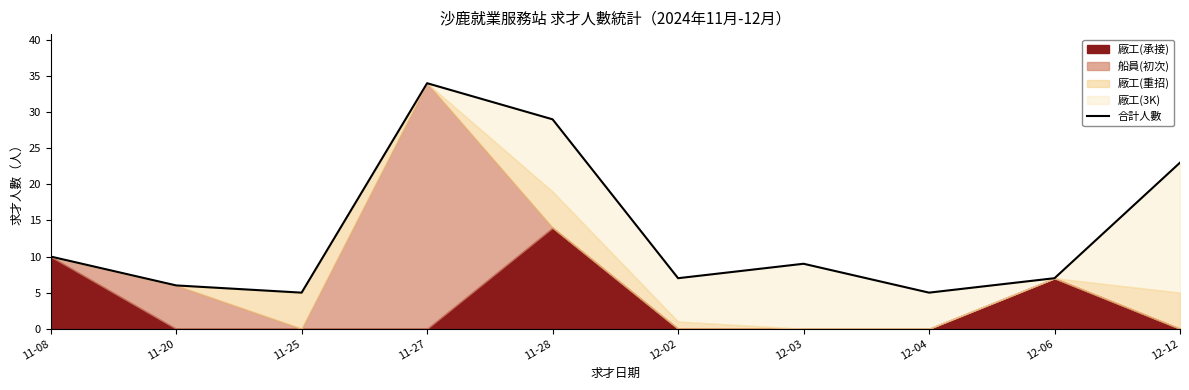

The value at 12-02 is 10. True or false?

False